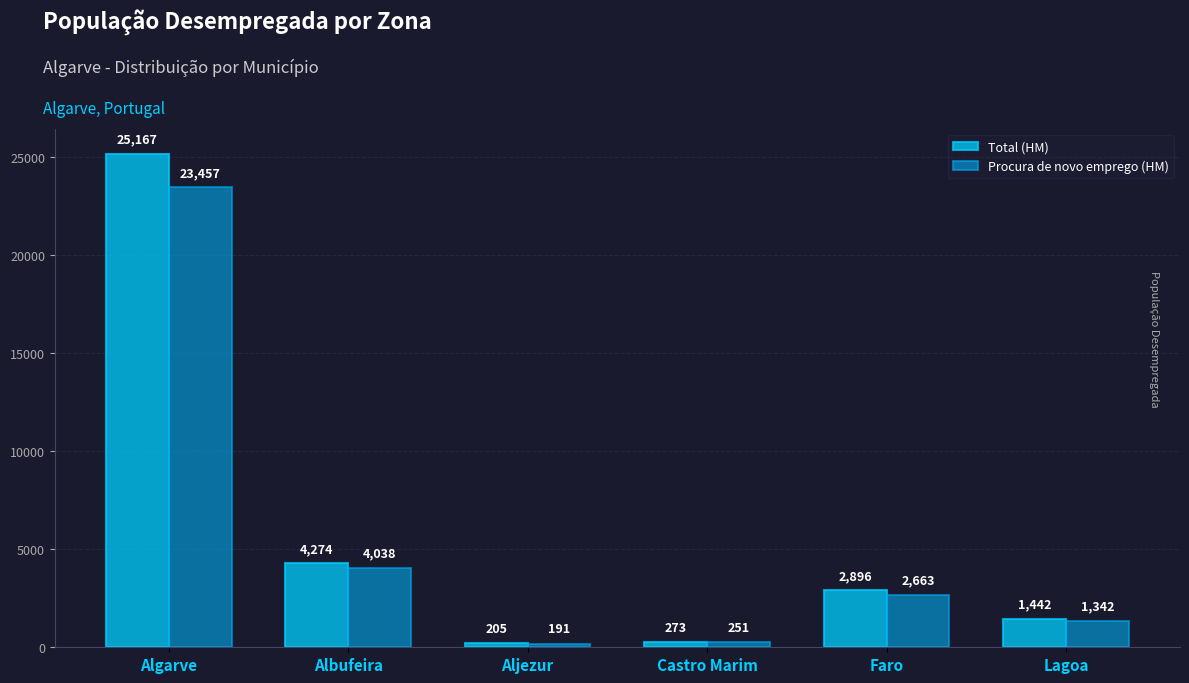

What is the spread (max minus min) of values at Castro Marim?

22